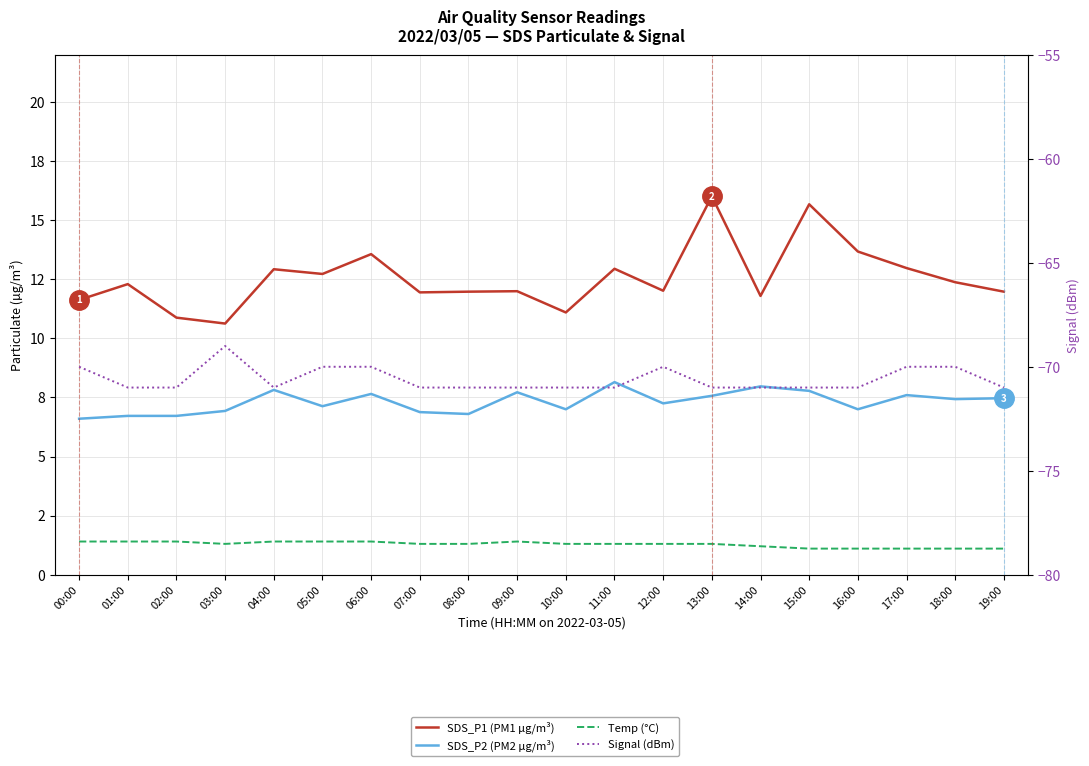

Between 15:00 and 07:00, which is larger?

15:00